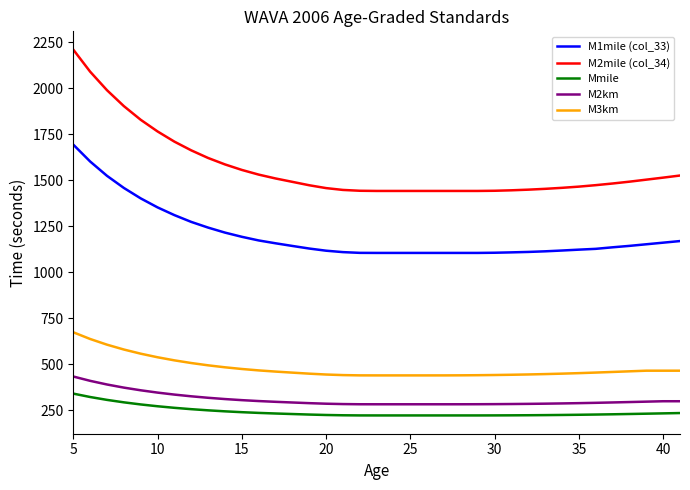

What is the difference between the maximum and minimum values in the M1mile (col_33) series?

588.1